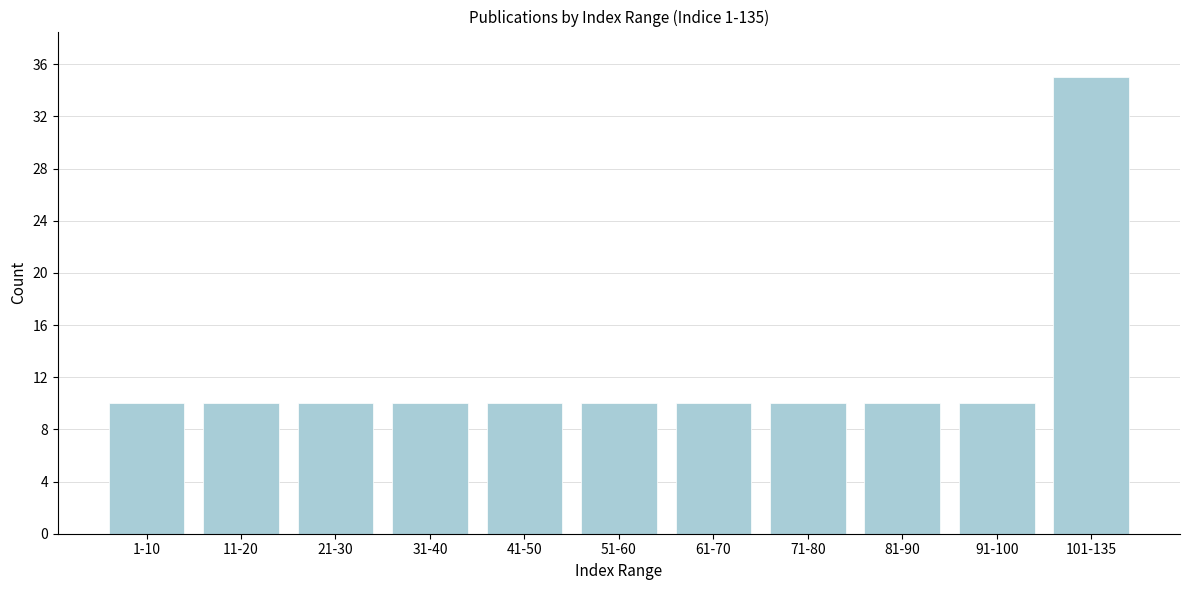

Reading left to right, transcribe all the data shown in this chart.

10	10	10	10	10	10	10	10	10	10	35